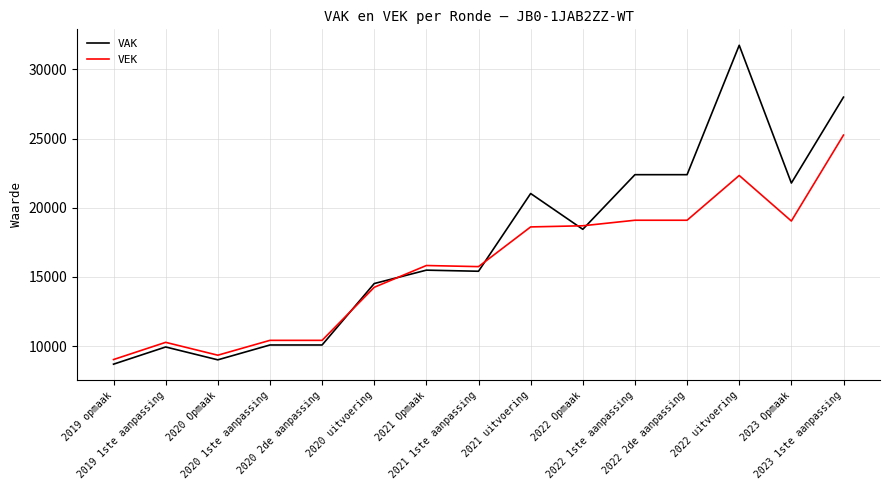

What position from the right is 2019 1ste aanpassing?

14